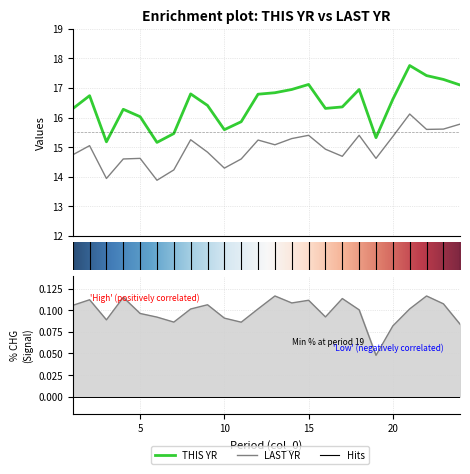

At how many categories does at least one series exceed 16?

18